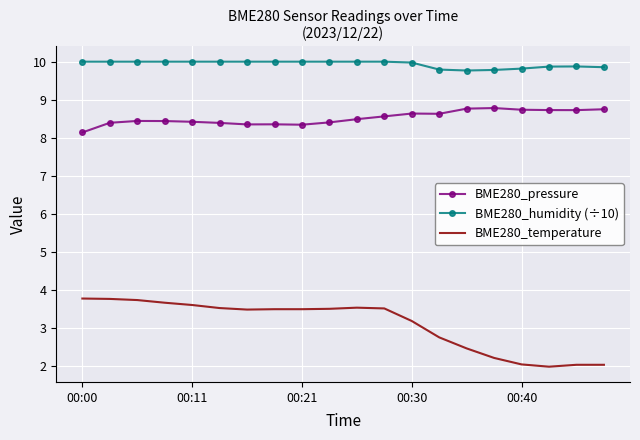

Which series has the widest spread of values?

BME280_temperature